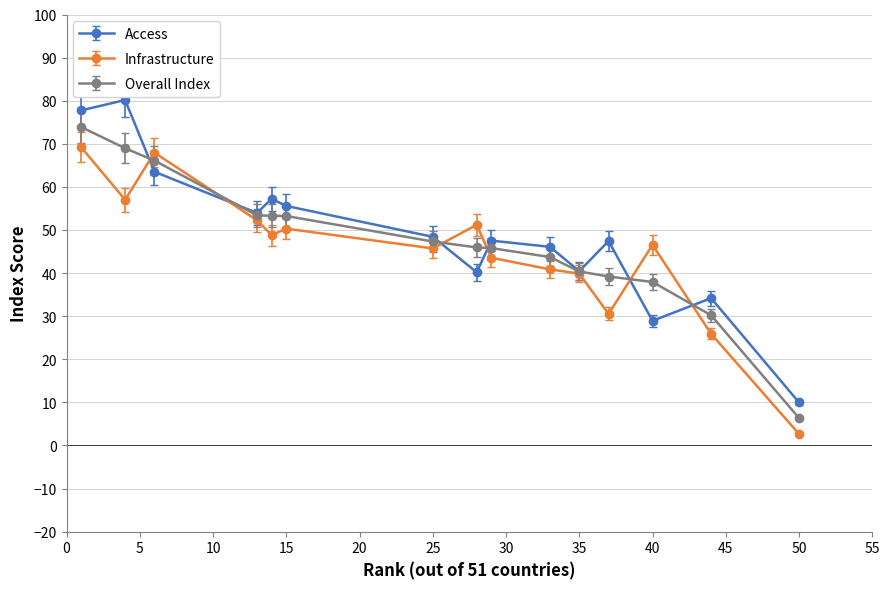

True or false: Infrastructure has more than 1 points higher than both neighbors.

True